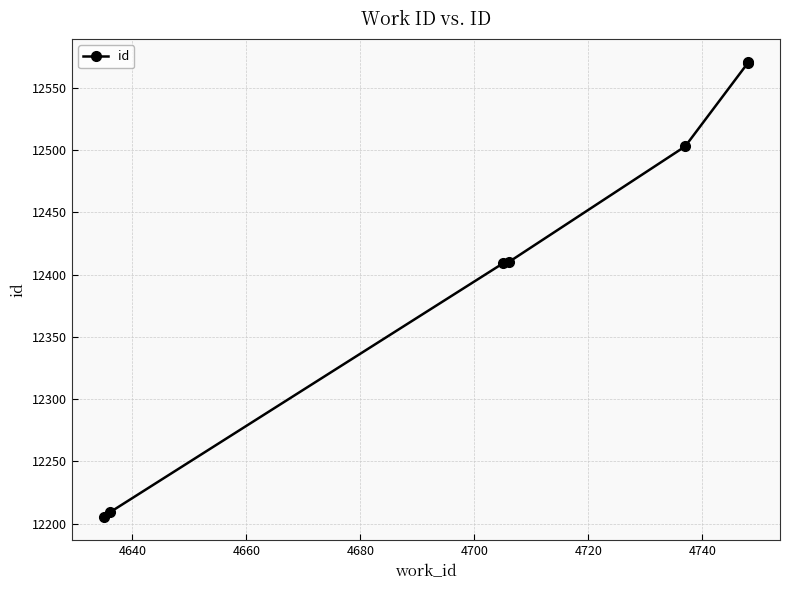

Reading right to left, list all the values displayed in this chart.

12571	12570	12503	12410	12409	12209	12205